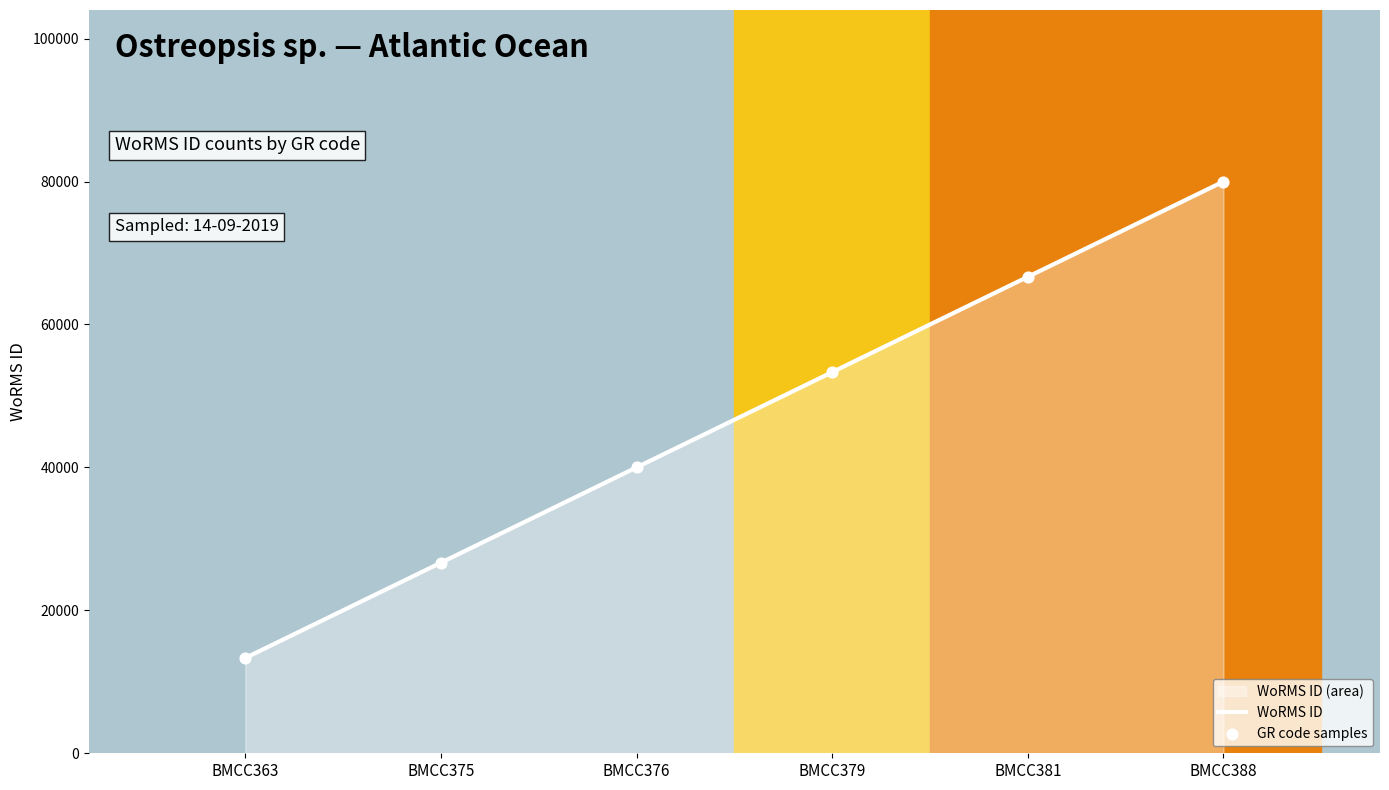

At how many categories does at least one series exceed 70764?

1